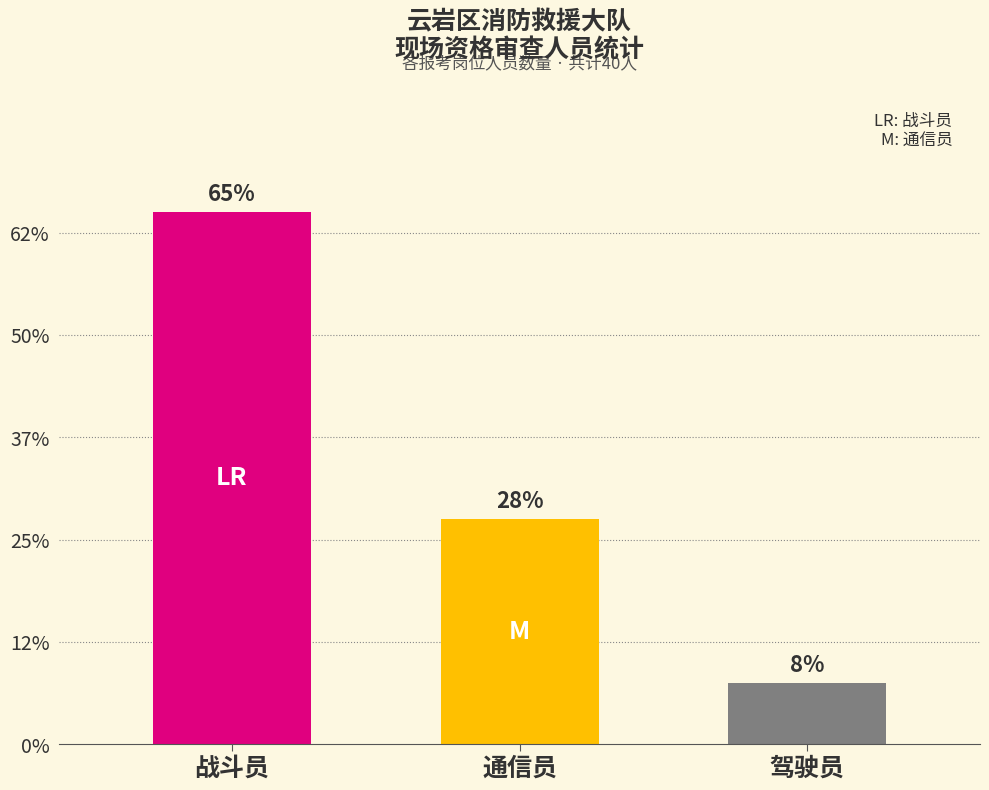

What is the difference between the maximum and minimum values?

23